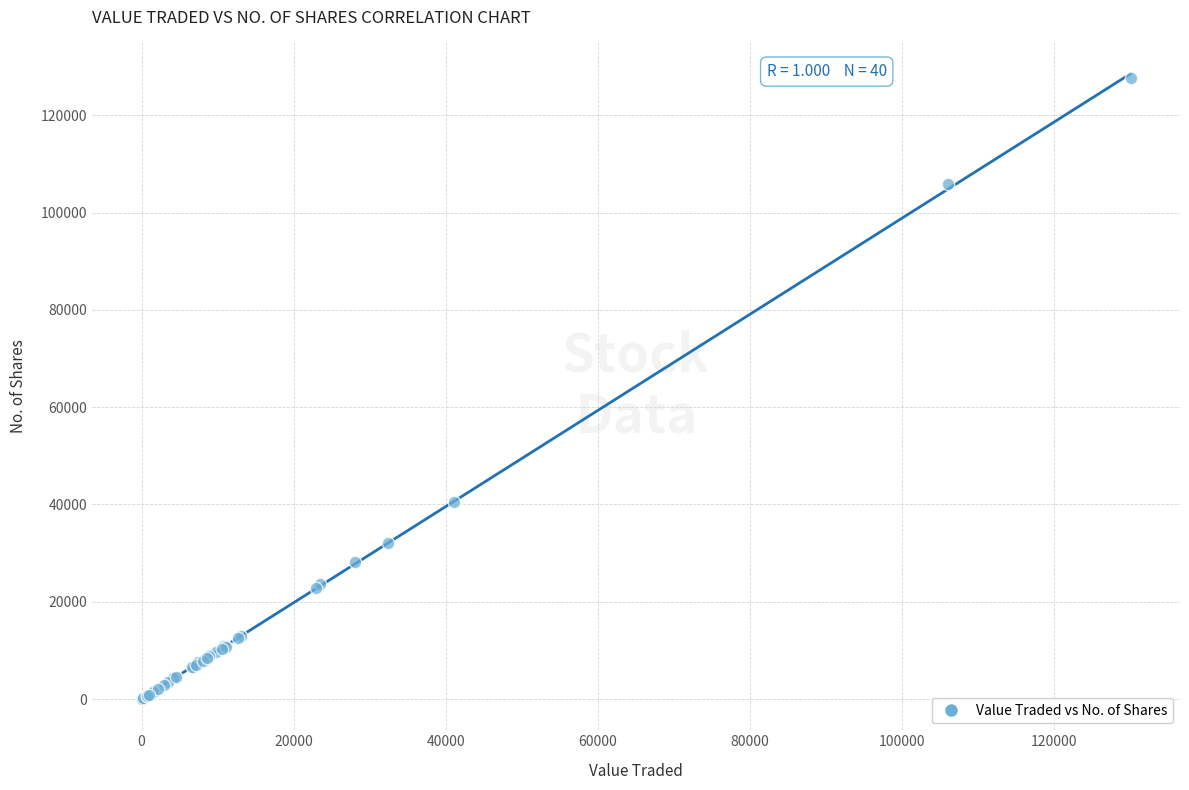

What Y value in the scatter plot is closest to 63836?

40478